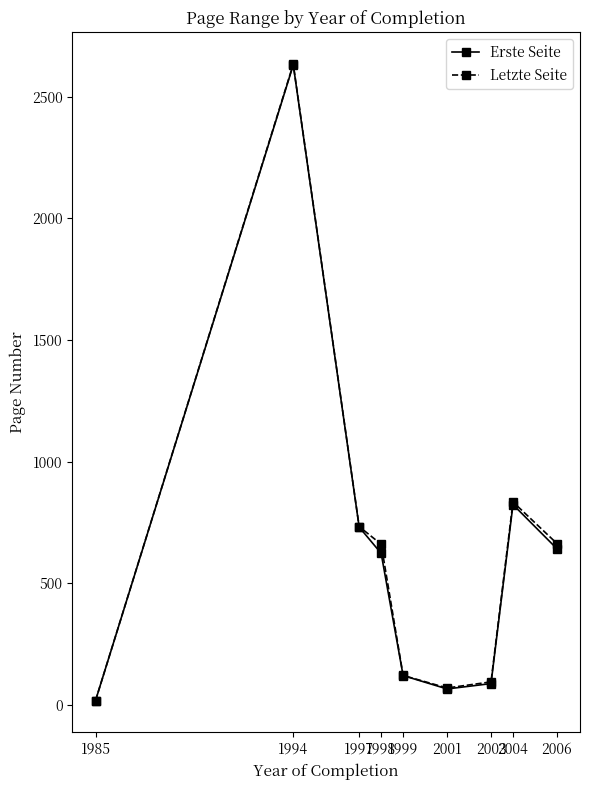

What is the average value of the Erste Seite series?

637.5